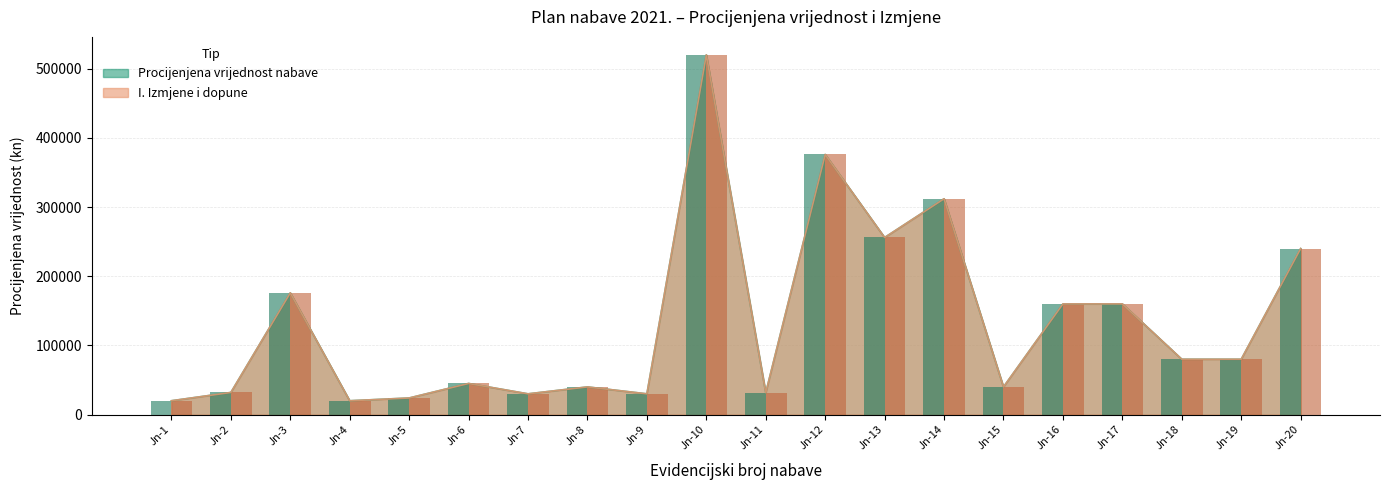

At which label does Procijenjena vrijednost nabave first exceed 80000?

Jn-3